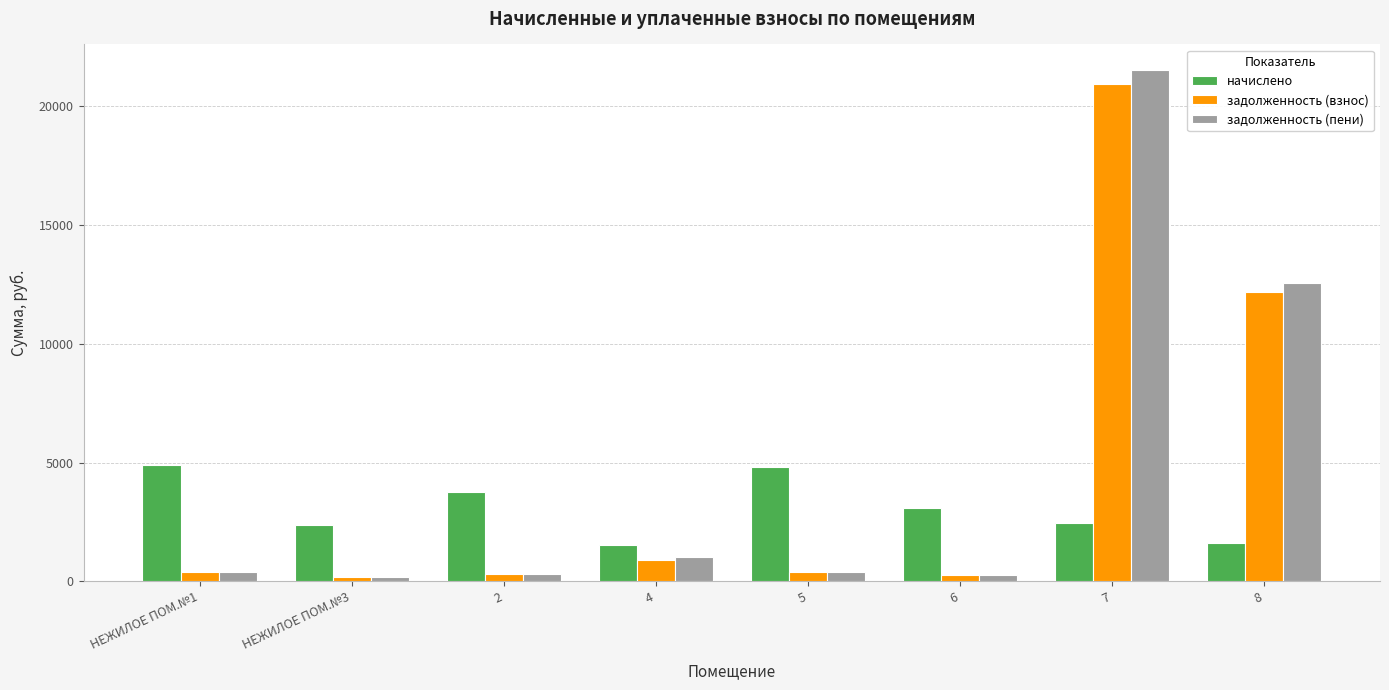

What is the label of the 2nd bar from the right?

7